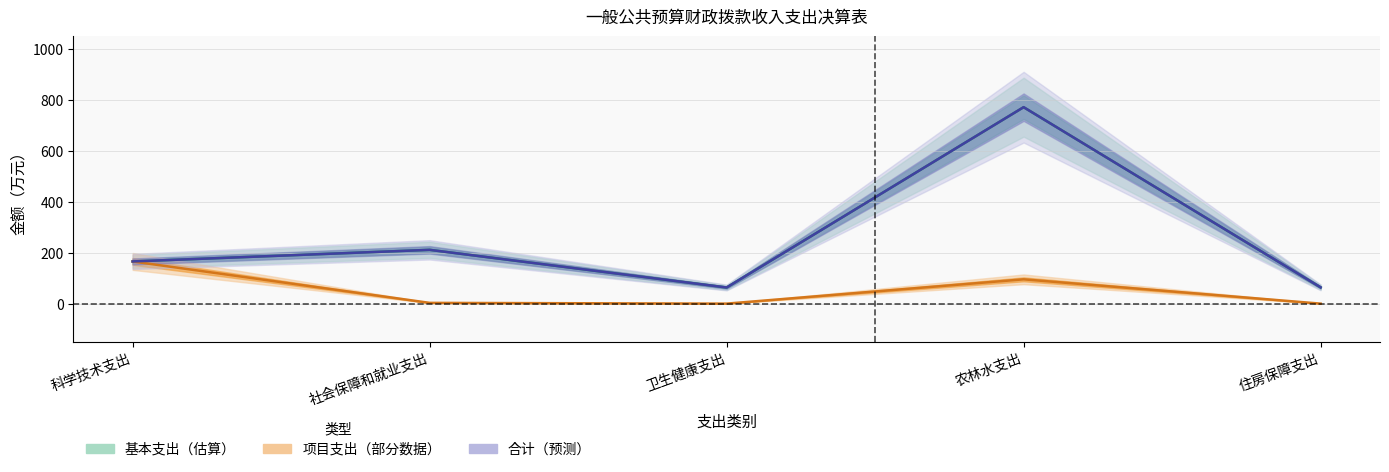

What is the label of the 2nd point from the left?

社会保障和就业支出